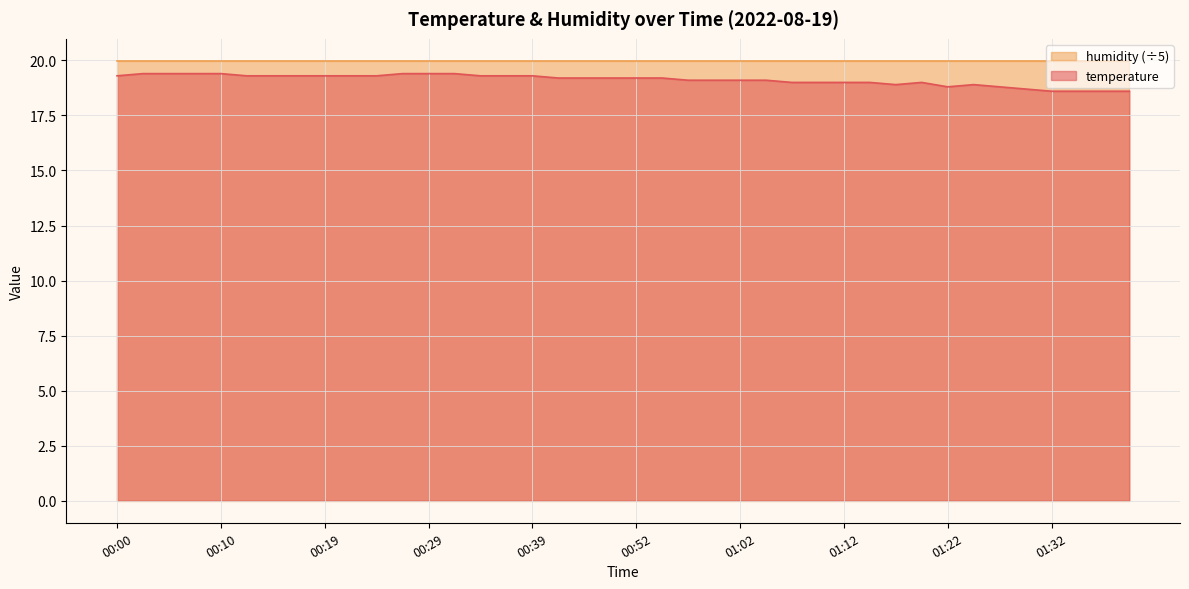

What is the sum of the values at 00:44 and 01:32?

37.8